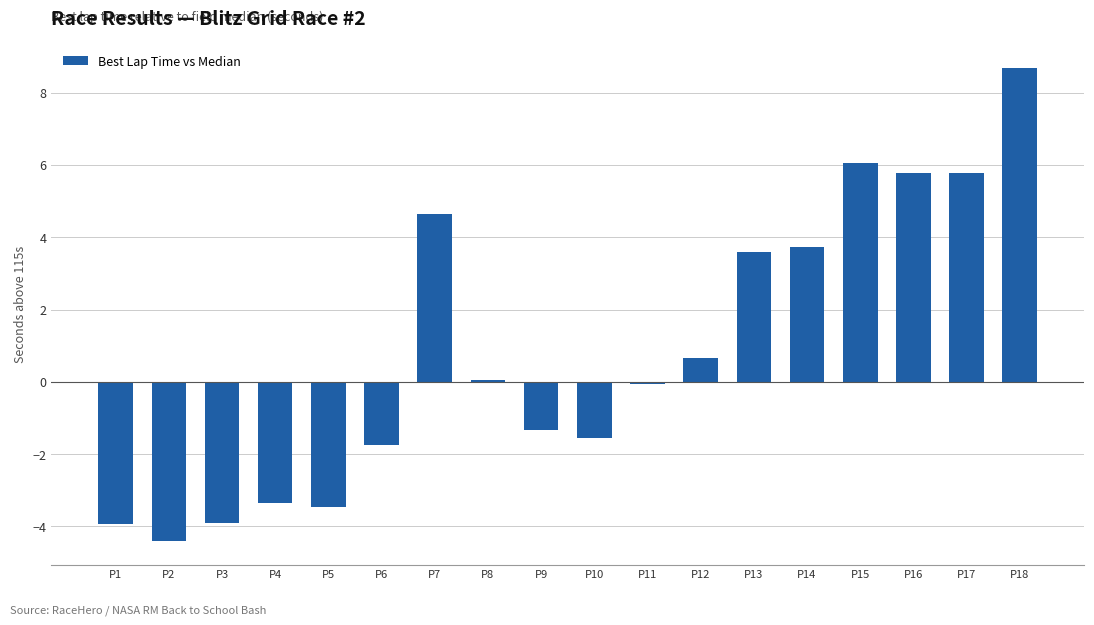

What is the greatest value displayed?

8.7